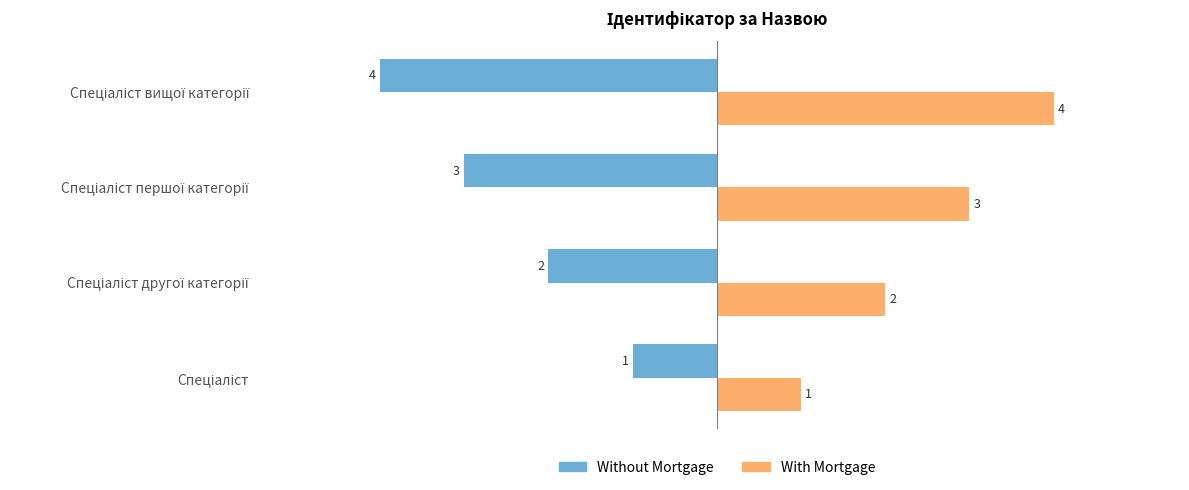

What is the smallest value displayed?

-4